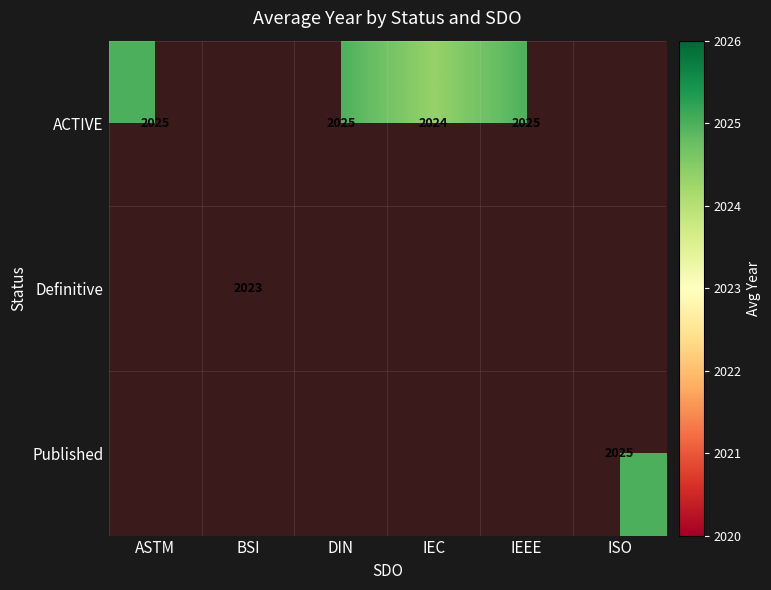

What is the minimum value shown in the chart?

2023.4